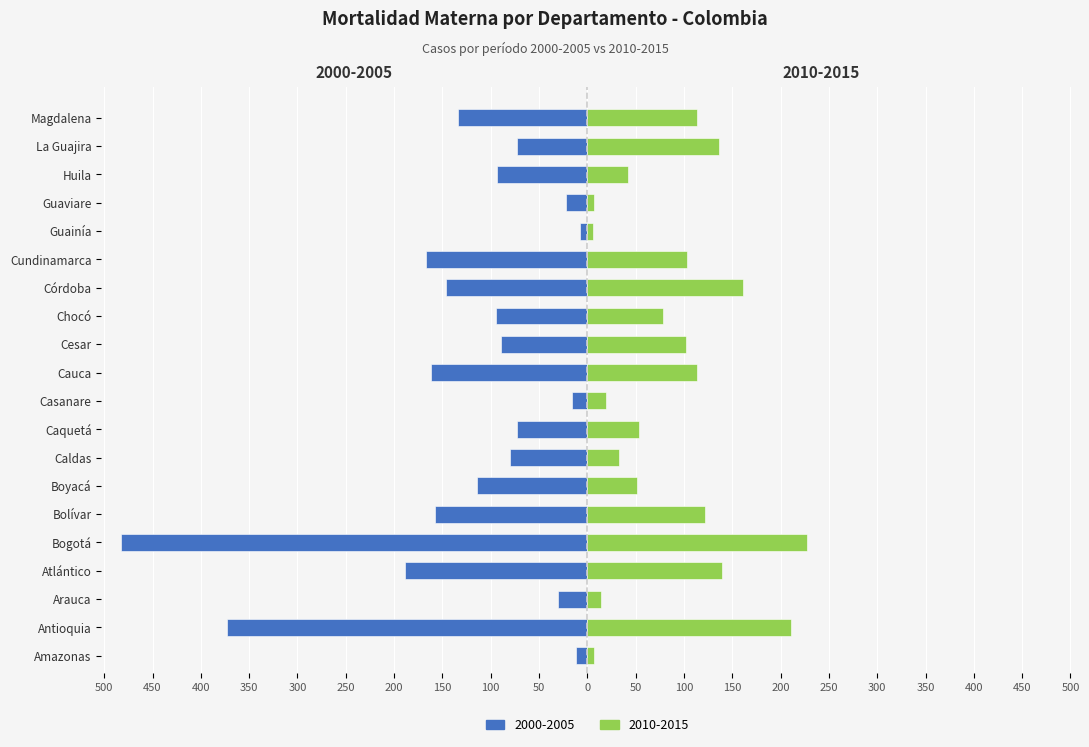

What is the total value across all series at Bolívar?

-36